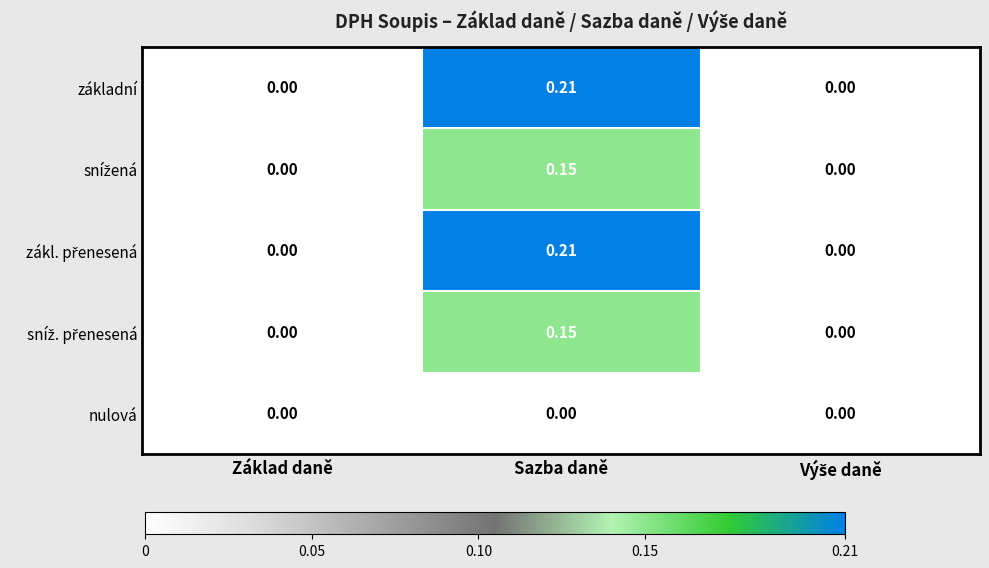

At which category does the chart reach its peak across all series?

Sazba daně